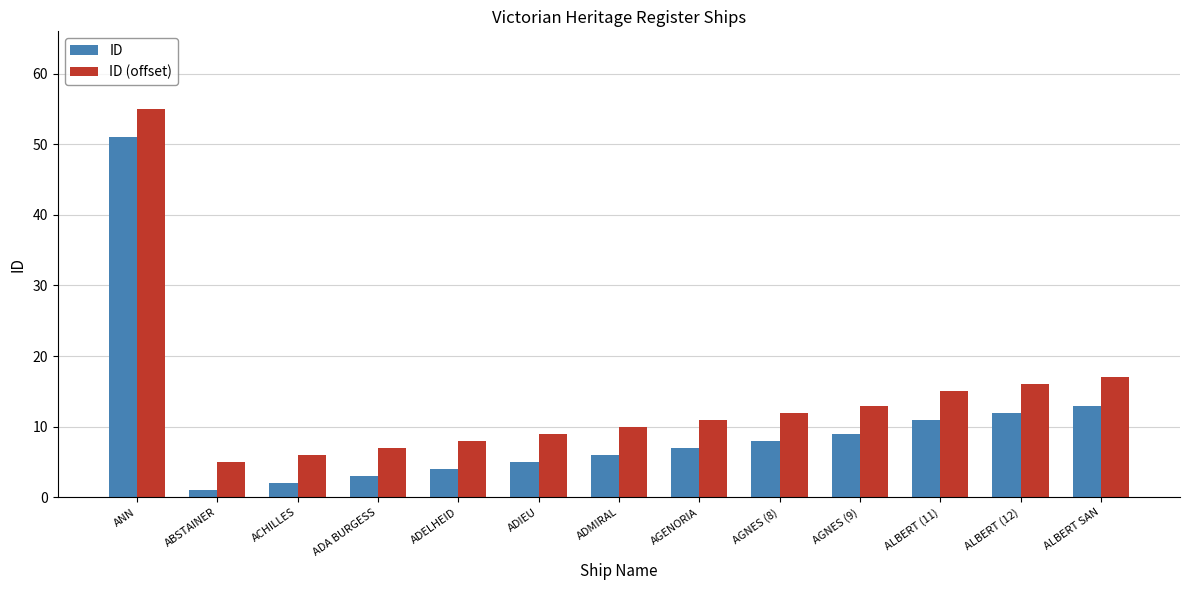

How many data points does each series have?

13